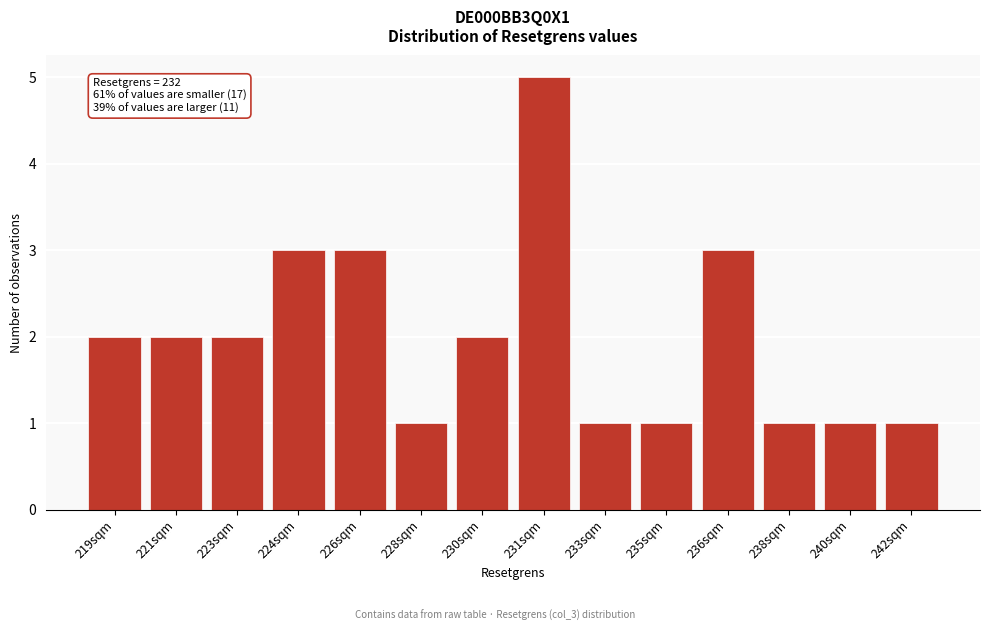

Reading right to left, extract all data points from this chart.

242sqm=1	240sqm=1	238sqm=1	236sqm=3	235sqm=1	233sqm=1	231sqm=5	230sqm=2	228sqm=1	226sqm=3	224sqm=3	223sqm=2	221sqm=2	219sqm=2